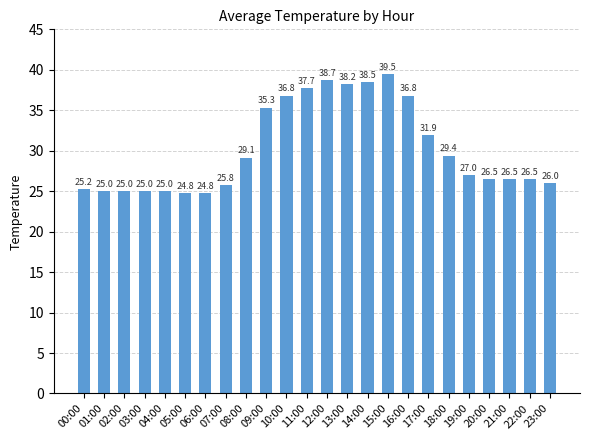

How many bars are there in total?

24